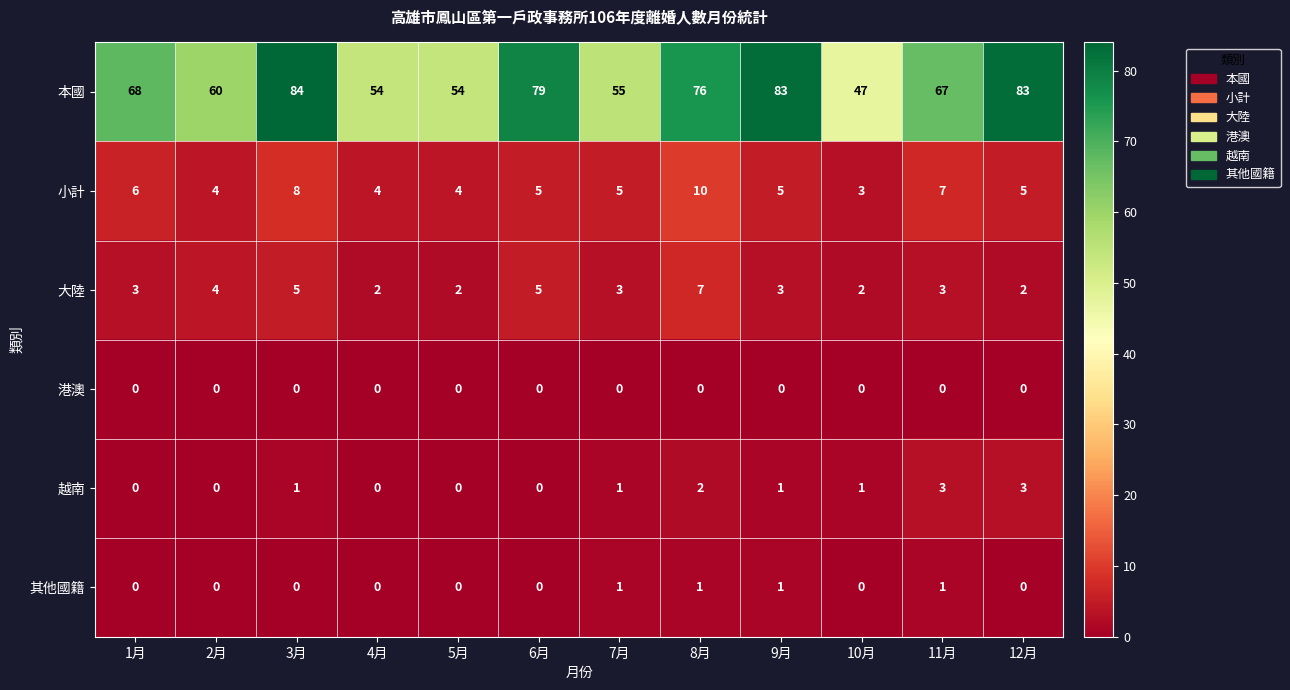

The 越南 series shows 0 at 1月. True or false?

True